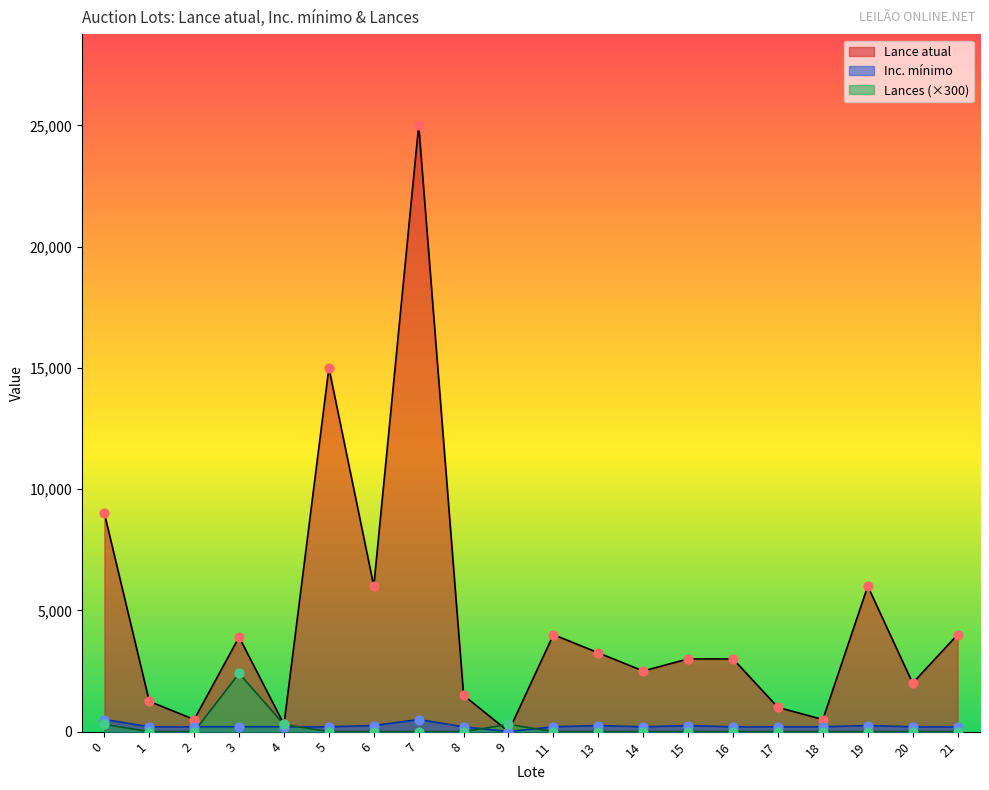

What is the total value across all series at 14?

2700.0